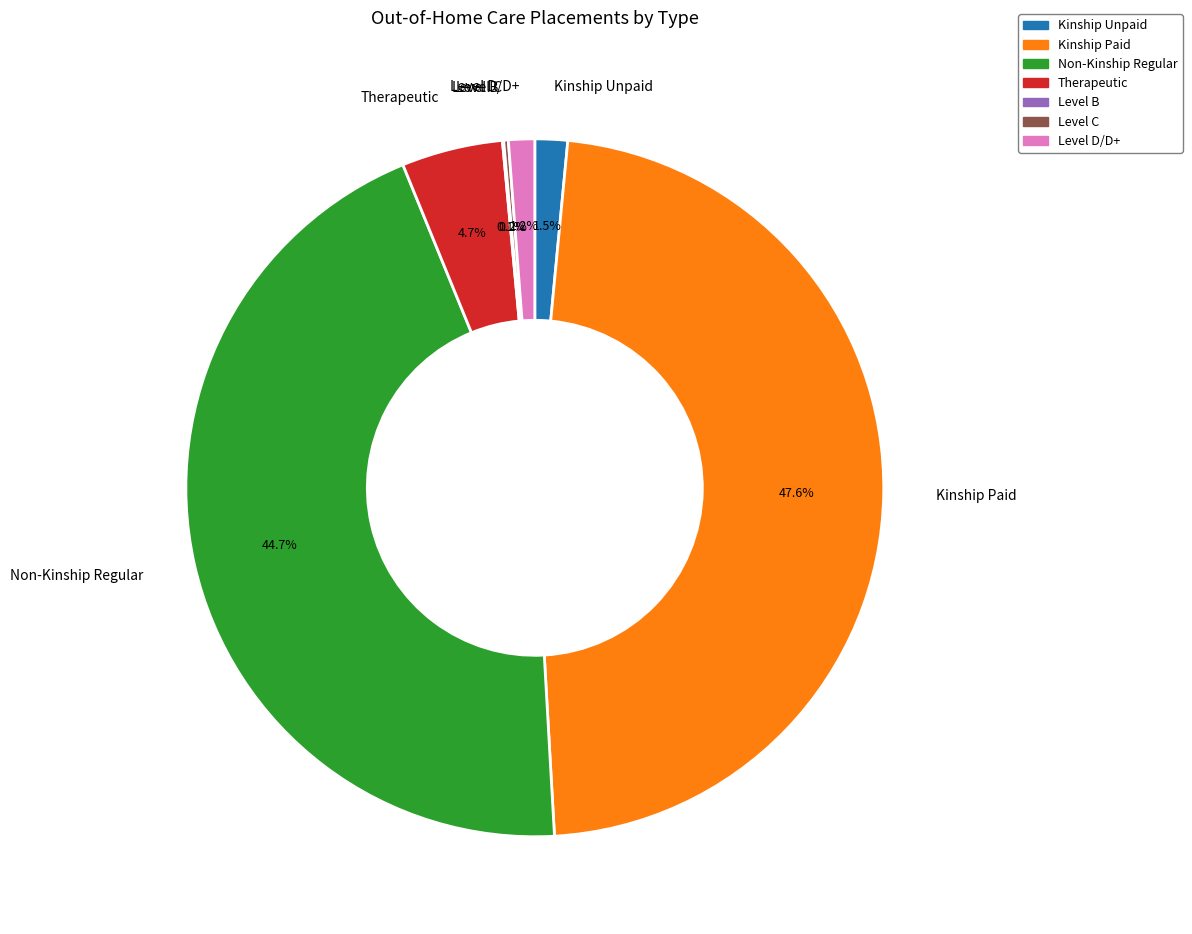

What percentage do Level D/D+ and Non-Kinship Regular together represent?

45.9%